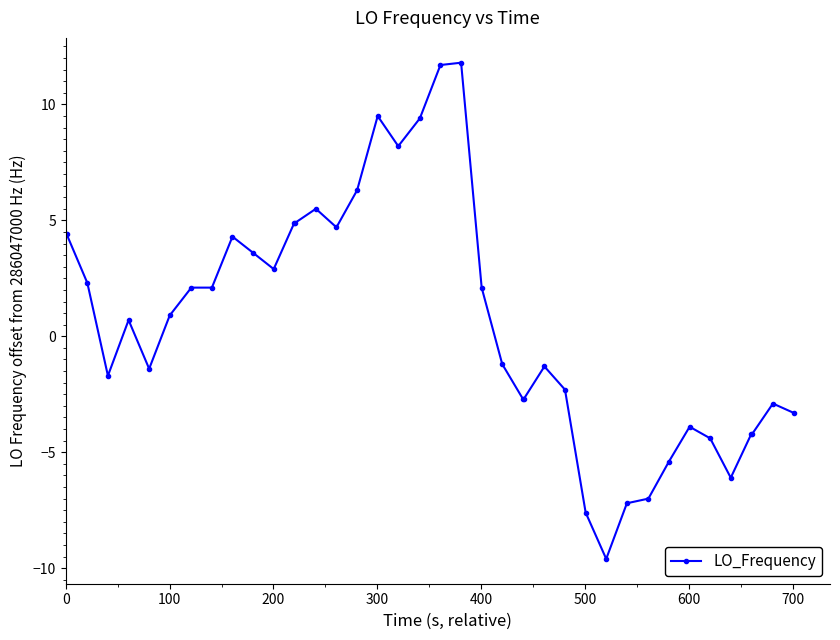

What is the value of the 31st point from the left?

-7.2